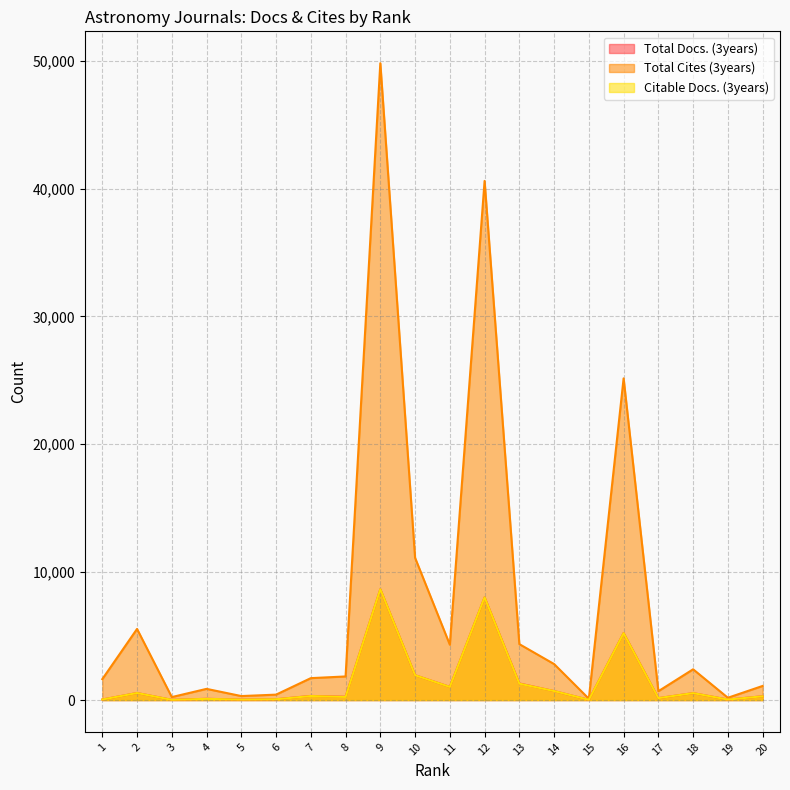

At which category does Total Docs. (3years) reach its first local peak?

2